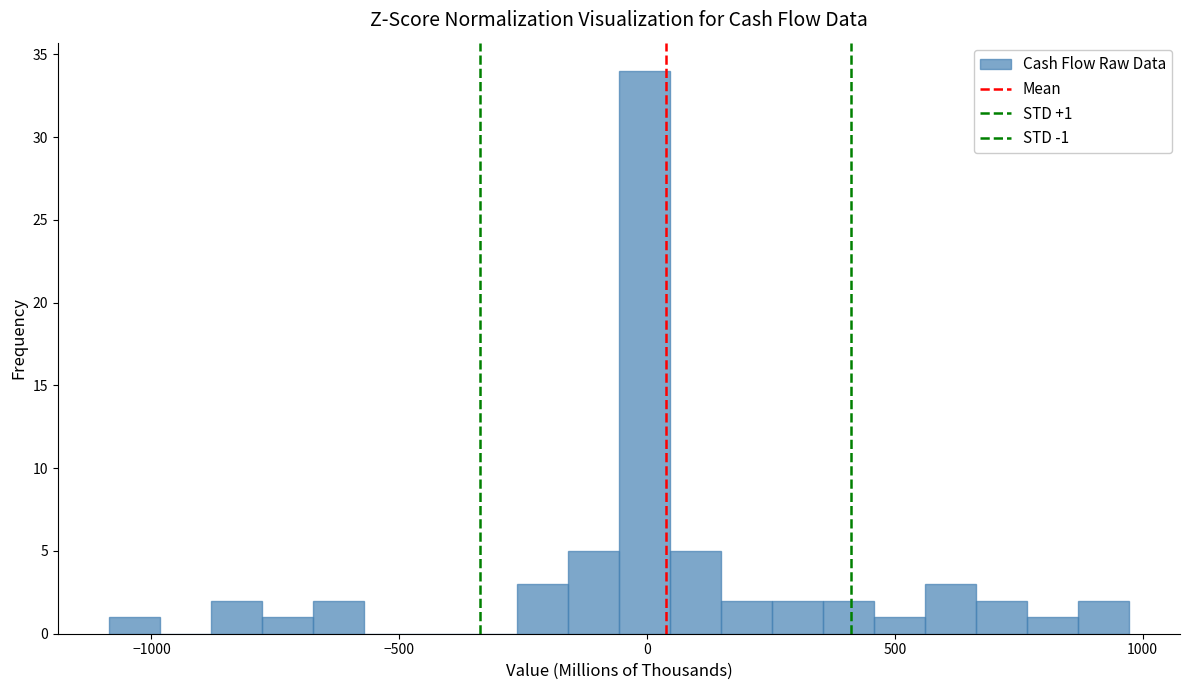

Around what value on the x-axis is the tallest bar? Give the approximate position of its centre, as read against the axis.

0